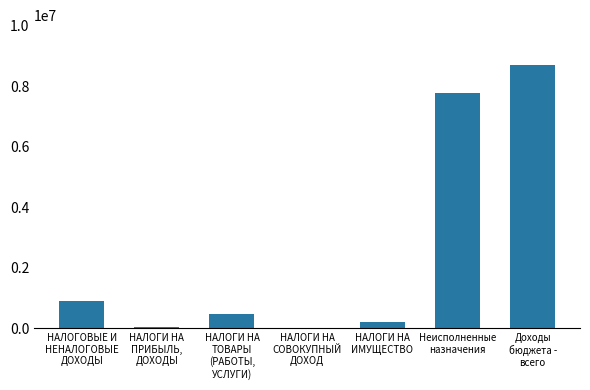

What is the sum of the values at НАЛОГОВЫЕ И
НЕНАЛОГОВЫЕ
ДОХОДЫ and НАЛОГИ НА
СОВОКУПНЫЙ
ДОХОД?

907000.0